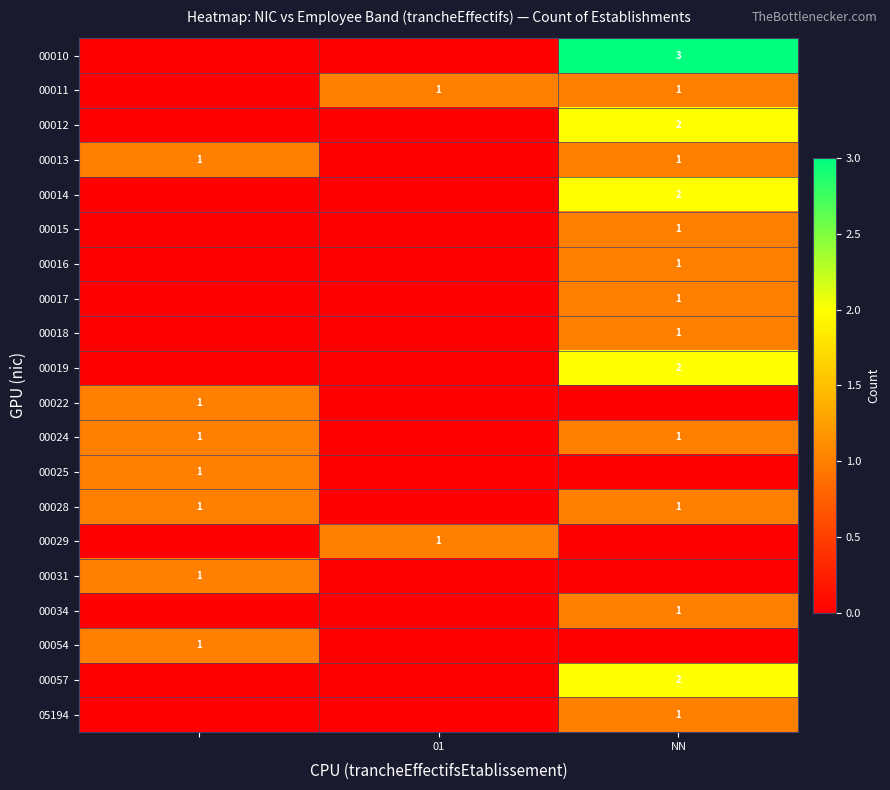

The value of 00016 at NN is 2. True or false?

False